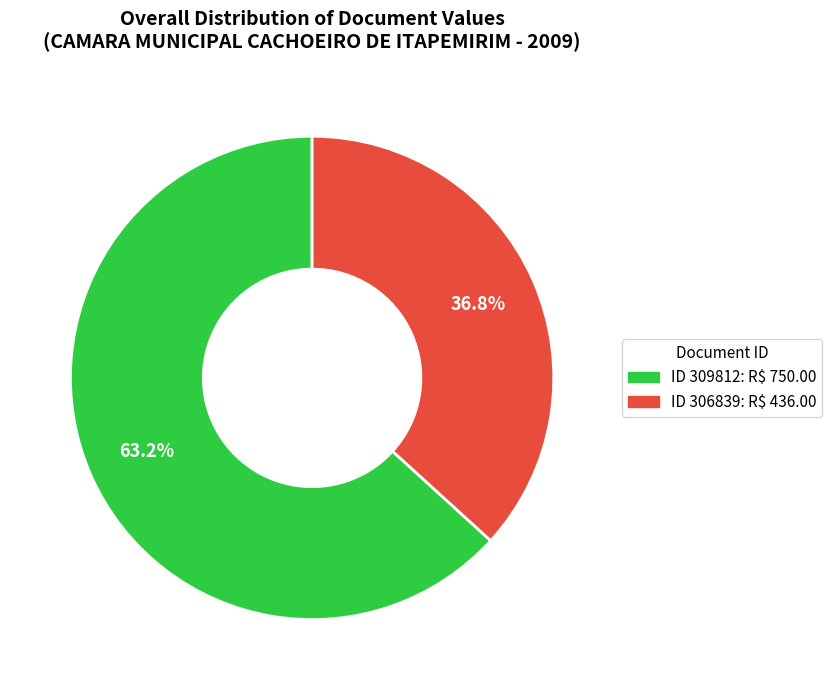

Which category has the biggest portion of the pie?

ID 309812: R$ 750.00